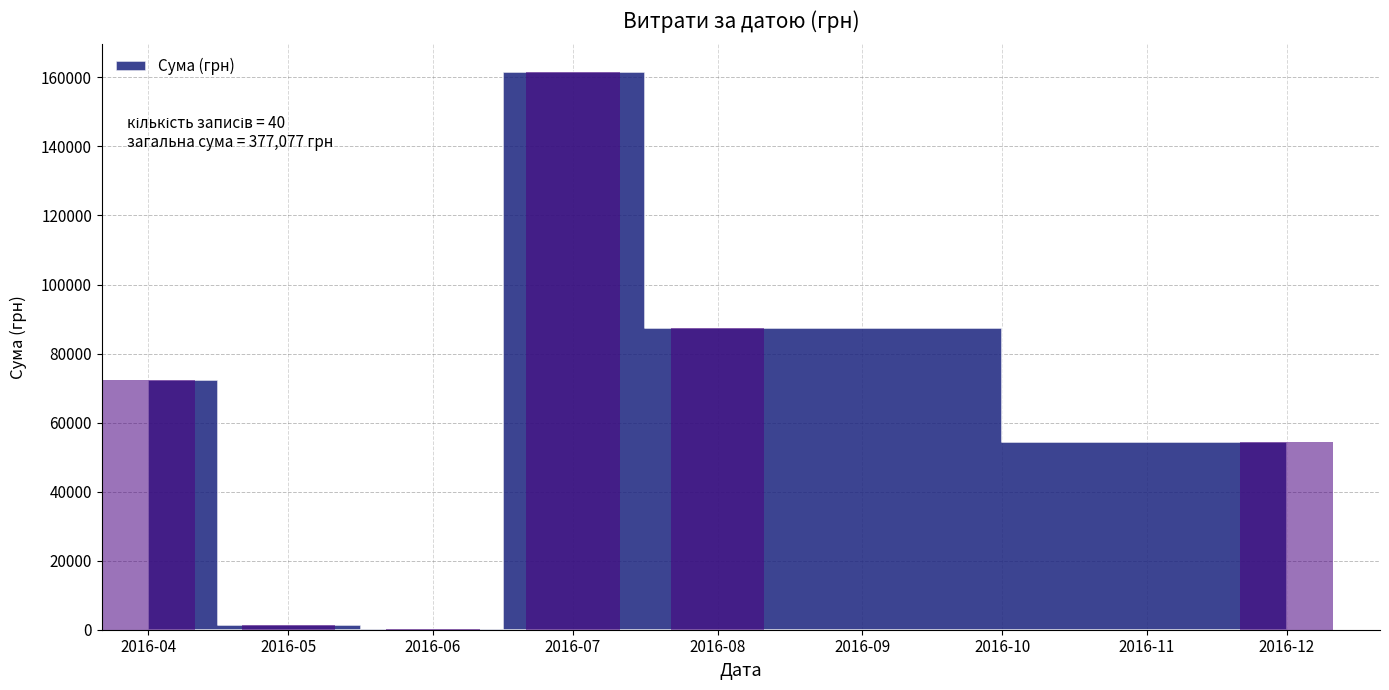

The value at 2016-04 is 45127.8. True or false?

False